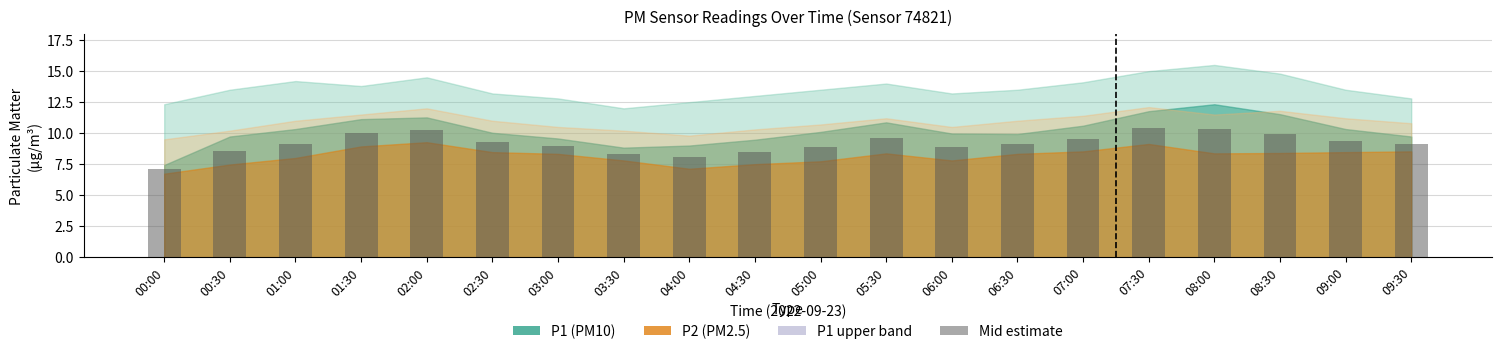

Approximately how many times larger is the value at 09:00 compared to 01:00?

1.0